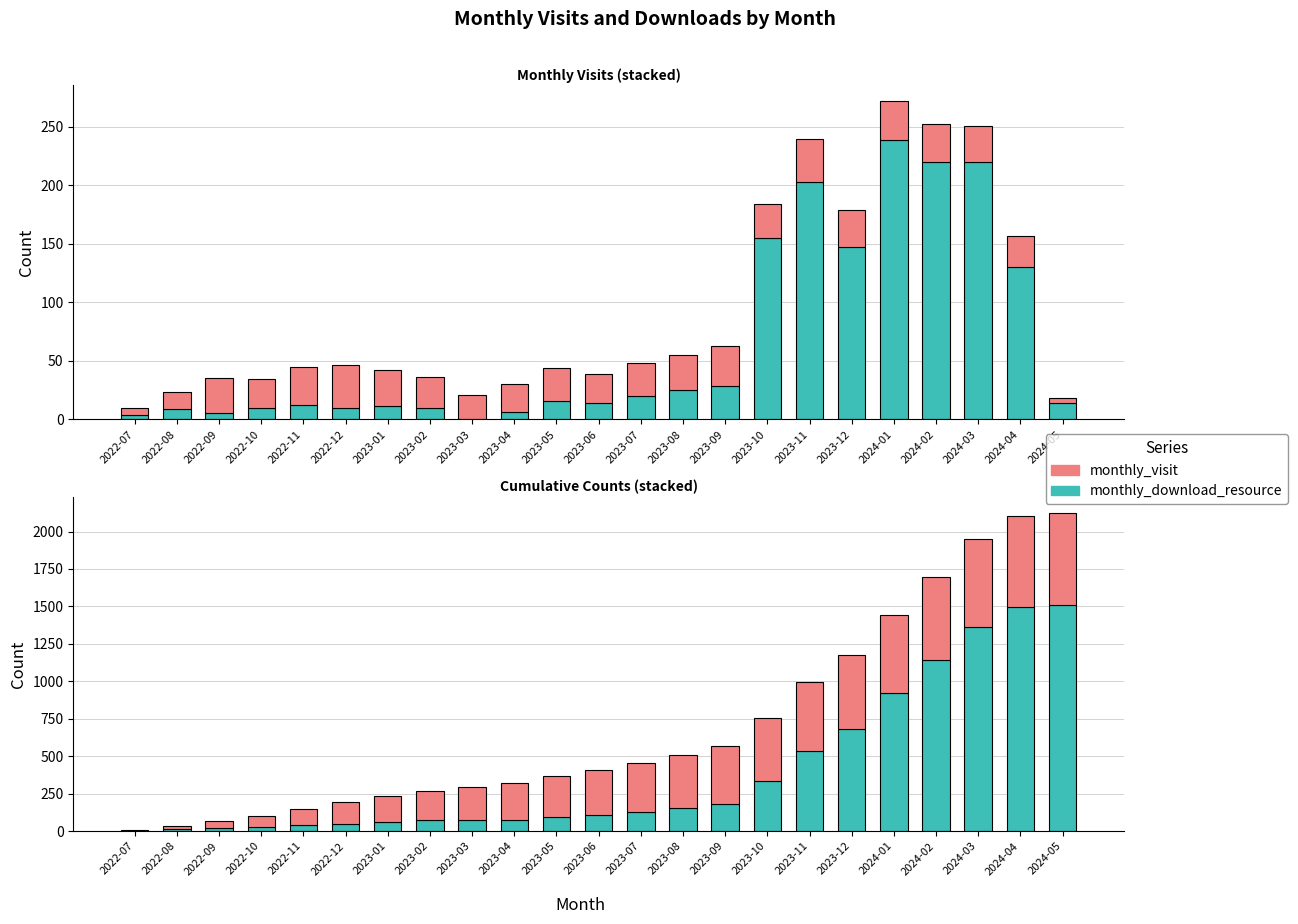

What is the minimum value shown in the chart?

4